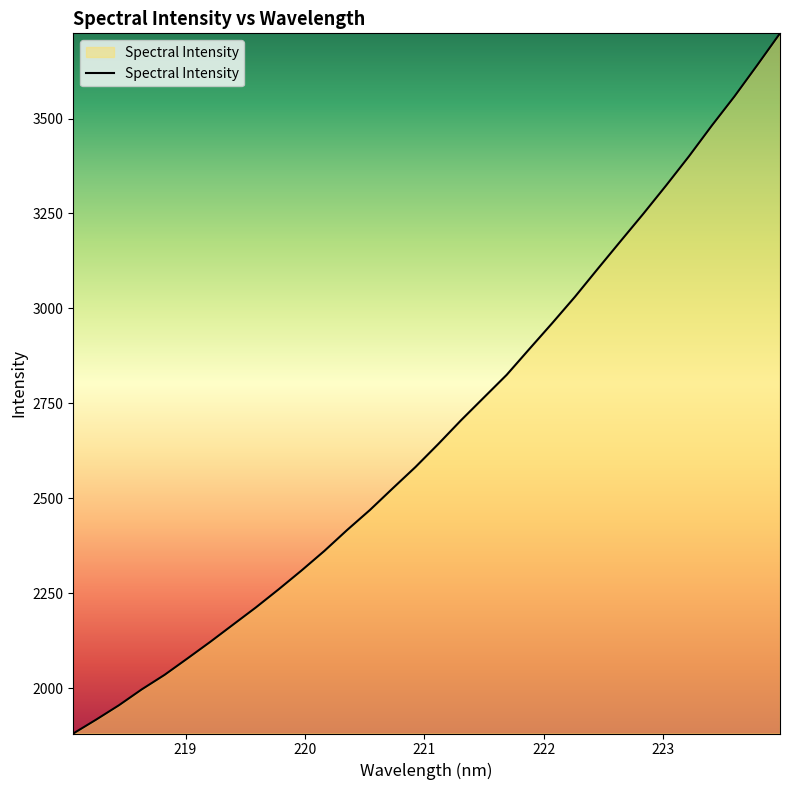

What is the minimum value shown in the chart?

1880.3